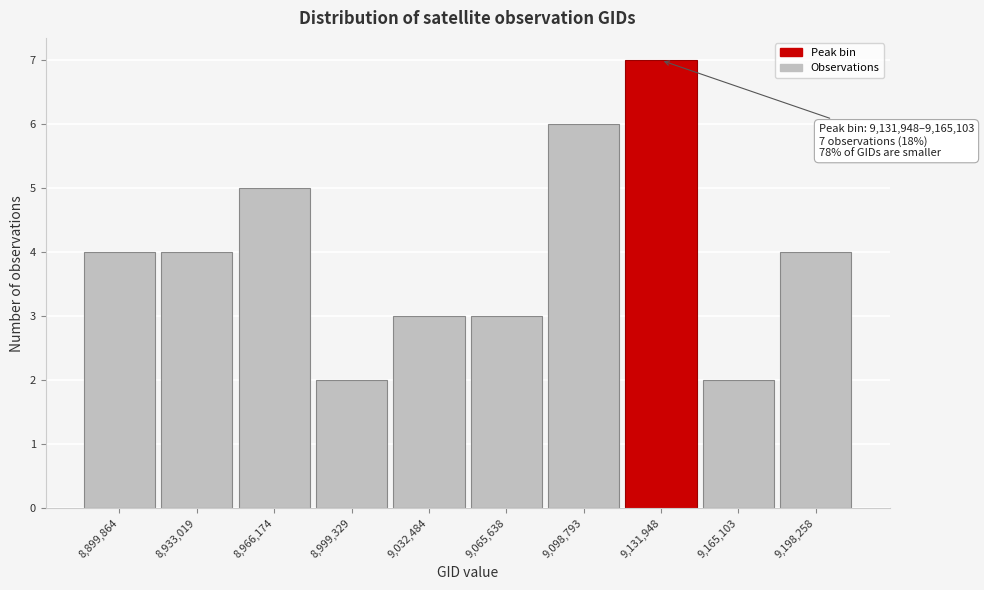

Reading left to right, list all the values displayed in this chart.

8,899,864=4	8,933,019=4	8,966,174=5	8,999,329=2	9,032,484=3	9,065,638=3	9,098,793=6	9,131,948=7	9,165,103=2	9,198,258=4